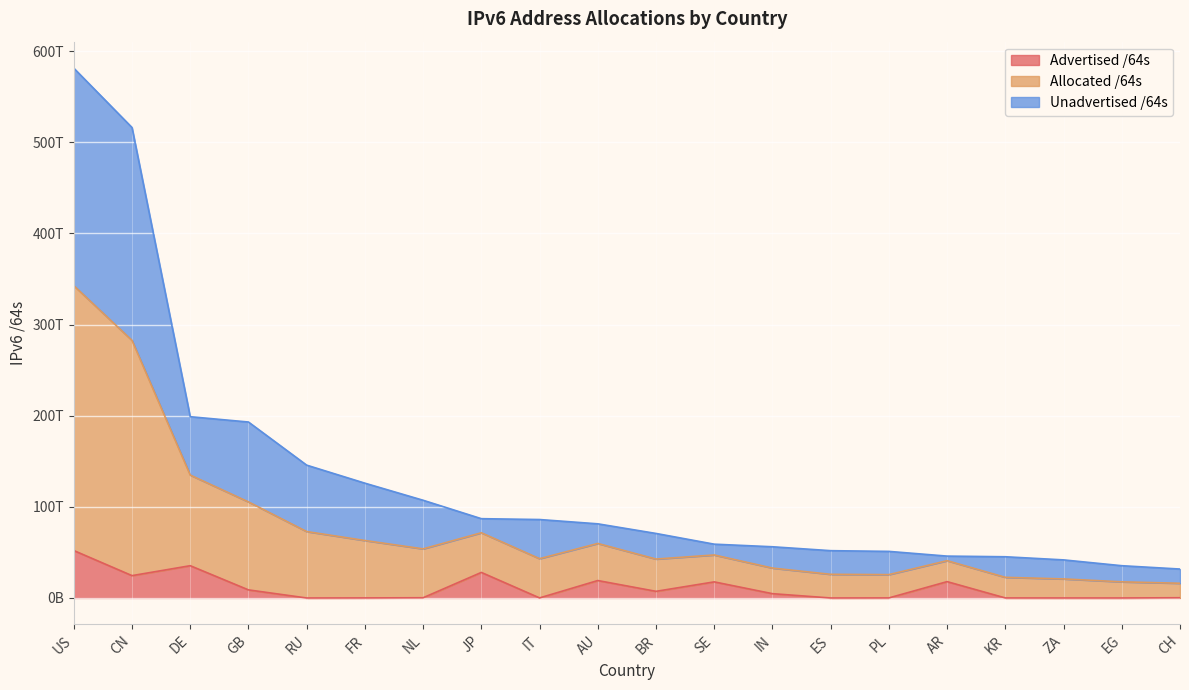

What is the difference between the maximum and minimum values in the Advertised /64s series?

52040048640000